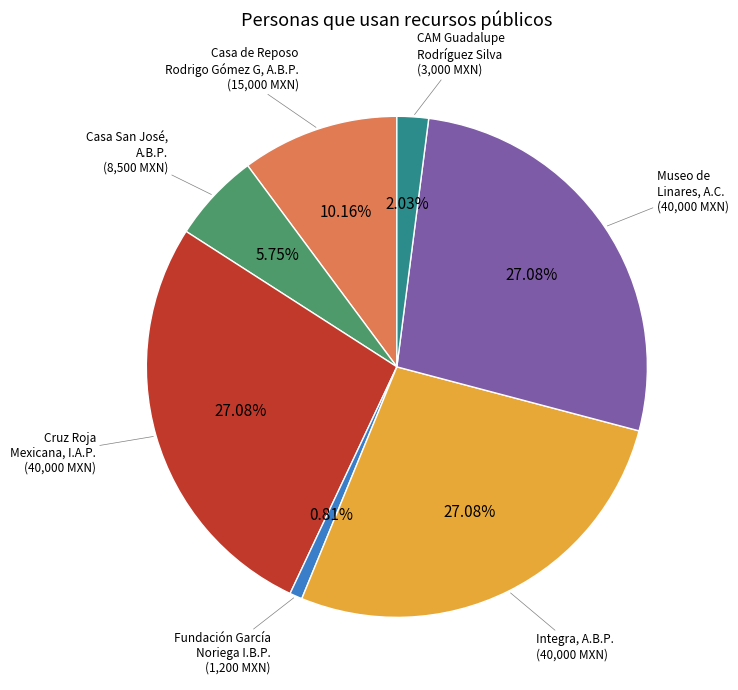

Is there any slice that represents more than half of the pie?

No